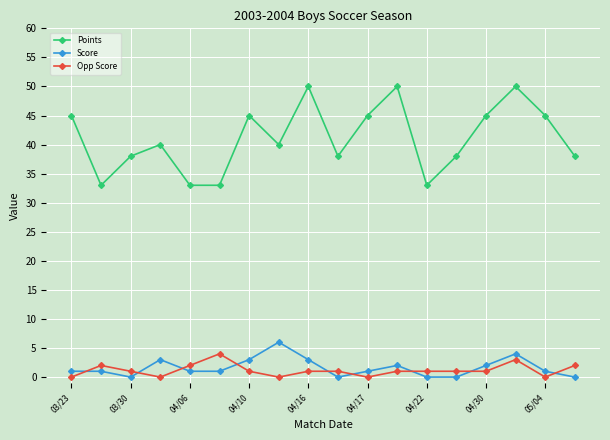

What is the value of the Points point at the 18th from the left?

38